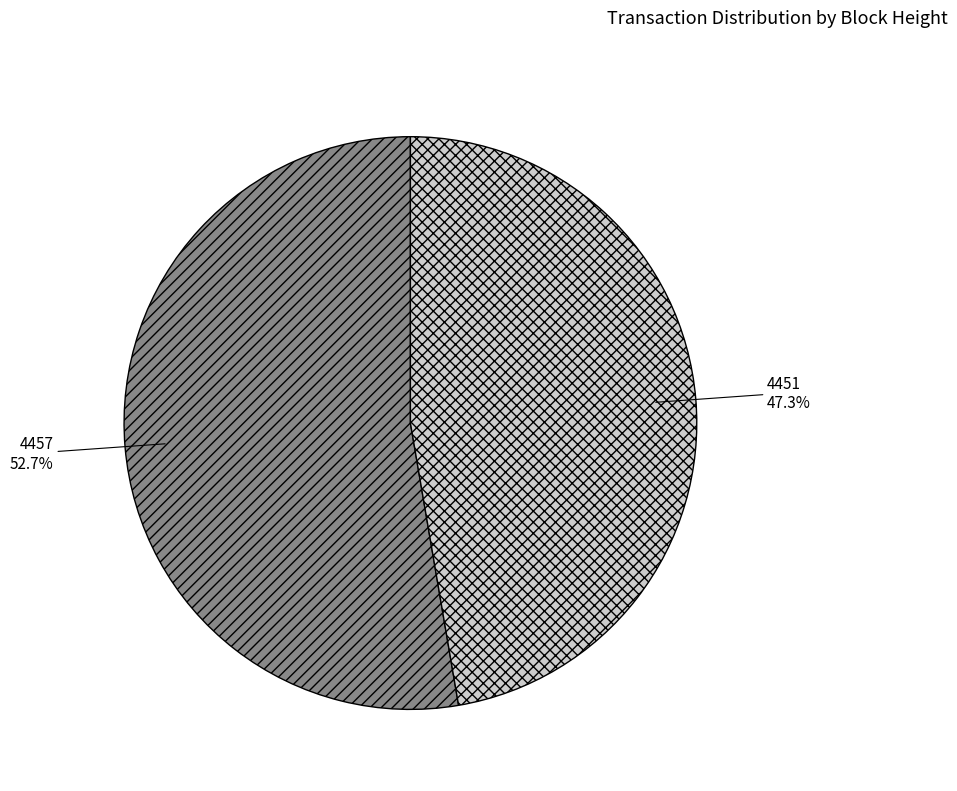

Which slice is the smallest?

4451